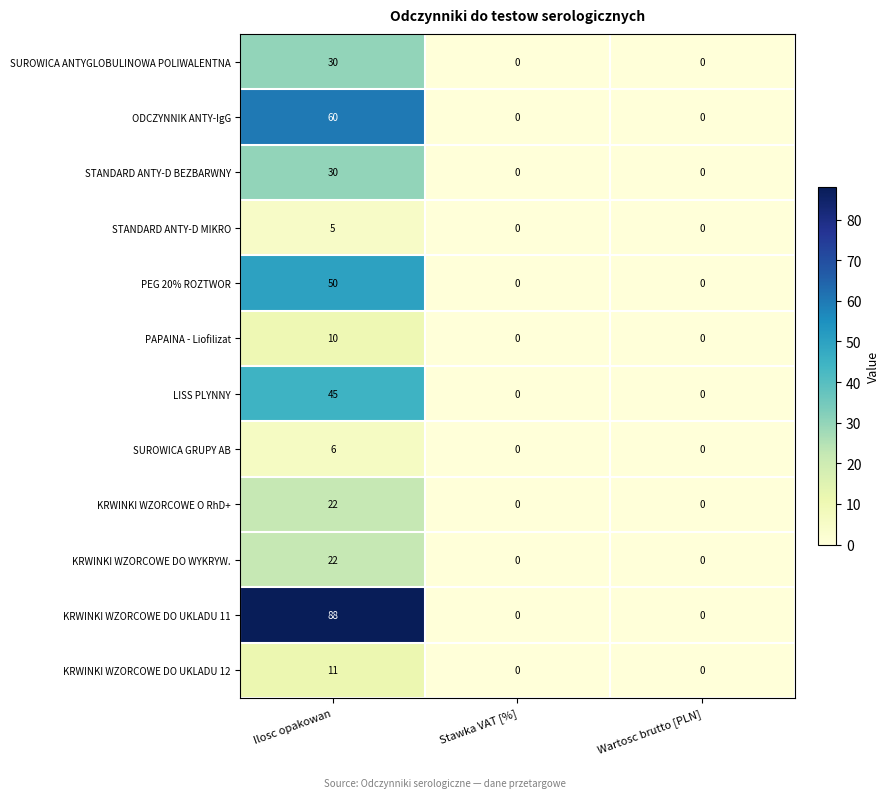

Which series has the largest total across all categories?

KRWINKI WZORCOWE DO UKLADU 11